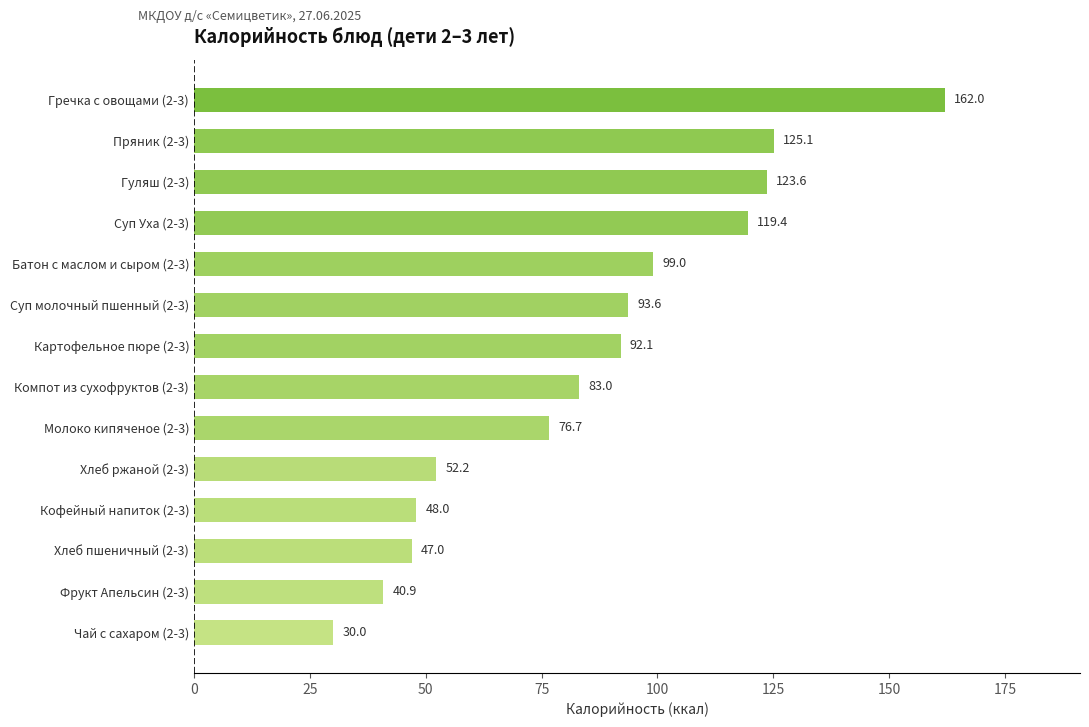

Are the bars horizontal?

Yes